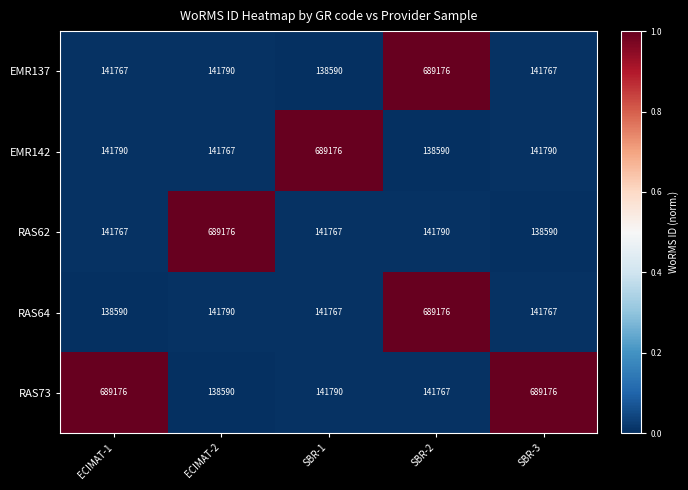

Reading left to right, list all the values displayed in this chart.

EMR137: ECIMAT-1=141767	ECIMAT-2=141790	SBR-1=138590	SBR-2=689176	SBR-3=141767
EMR142: ECIMAT-1=141790	ECIMAT-2=141767	SBR-1=689176	SBR-2=138590	SBR-3=141790
RAS62: ECIMAT-1=141767	ECIMAT-2=689176	SBR-1=141767	SBR-2=141790	SBR-3=138590
RAS64: ECIMAT-1=138590	ECIMAT-2=141790	SBR-1=141767	SBR-2=689176	SBR-3=141767
RAS73: ECIMAT-1=689176	ECIMAT-2=138590	SBR-1=141790	SBR-2=141767	SBR-3=689176